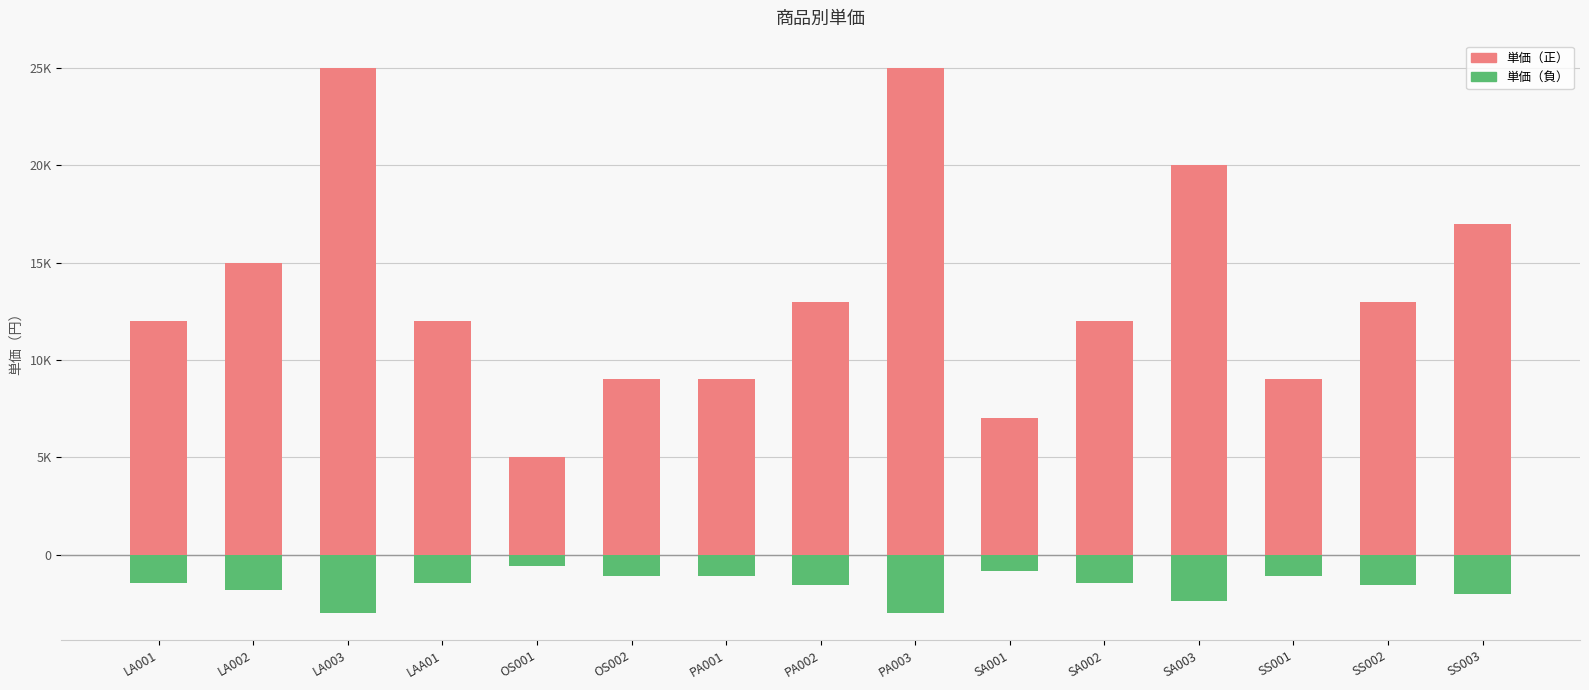

Between OS001 and SA001, which series saw the biggest shift?

単価（正）